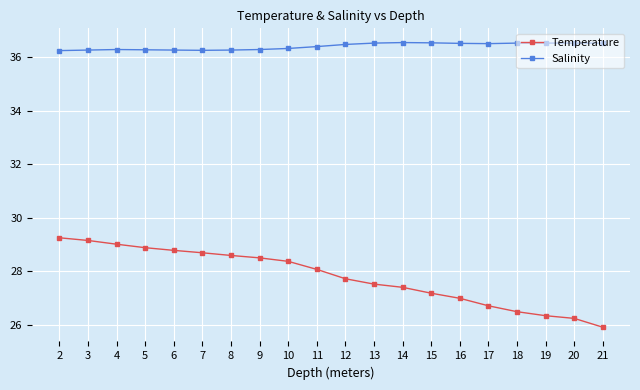

Does the chart have visible grid lines?

Yes